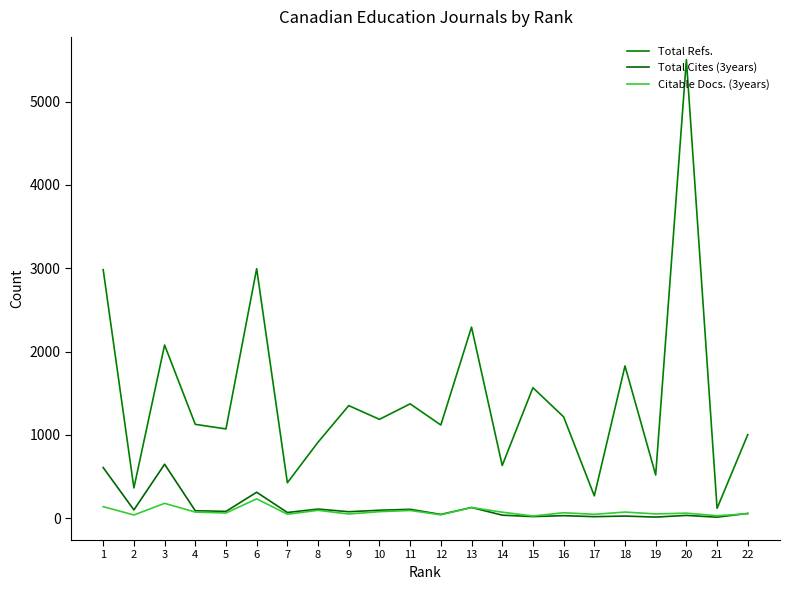

List the series in order of their peak value, lowest first.

Citable Docs. (3years), Total Cites (3years), Total Refs.